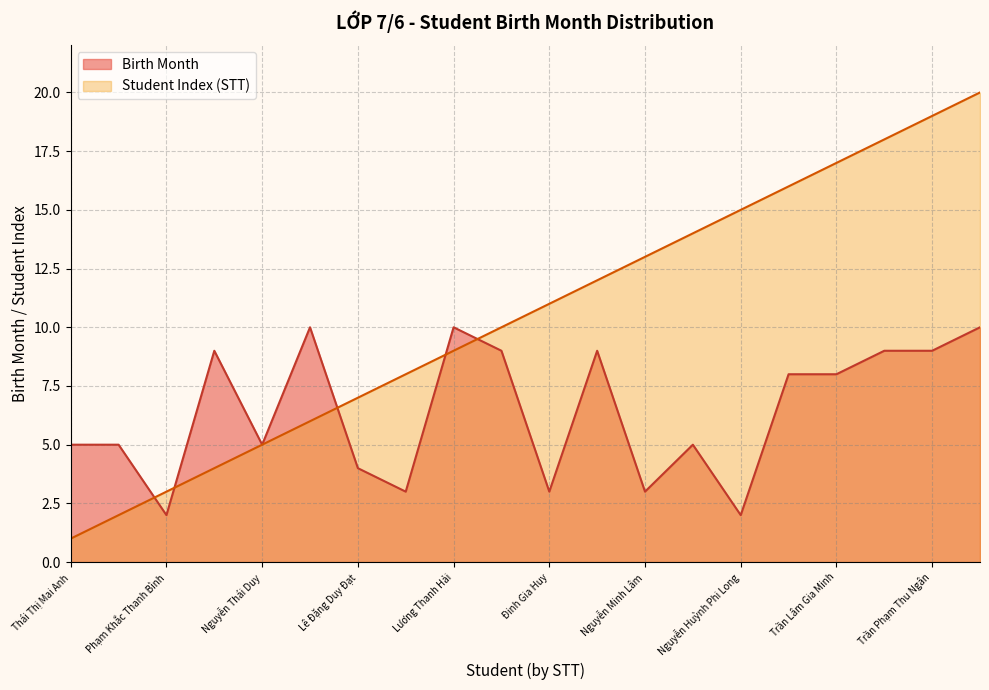

Rank the categories by value from lowest to highest.

Thái Thị Mai Anh, Nguyễn Thị Hoài Băng, Phạm Khắc Thanh Bình, Đinh Xuân Cường, Nguyễn Thái Duy, Nguyễn Ánh Dương, Lê Đặng Duy Đạt, Hà Huy Hải, Lương Thanh Hải, Nguyễn Trung Hiếu, Đinh Gia Huy, Dương Hoàng Đăng Khoa, Nguyễn Minh Lâm, Hoàng Khánh Linh, Nguyễn Huỳnh Phi Long, Nguyễn Thị Khánh Ly, Trần Lâm Gia Minh, Nguyễn Thị Ái My, Trần Phạm Thu Ngân, Ngô Bảo Ngọc